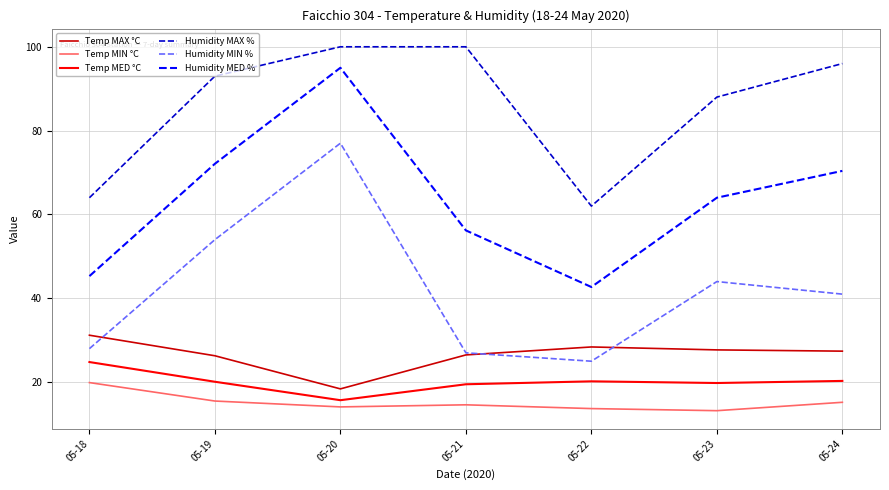

Is it true that Humidity MAX % equals 100.0 at 05-21?

True